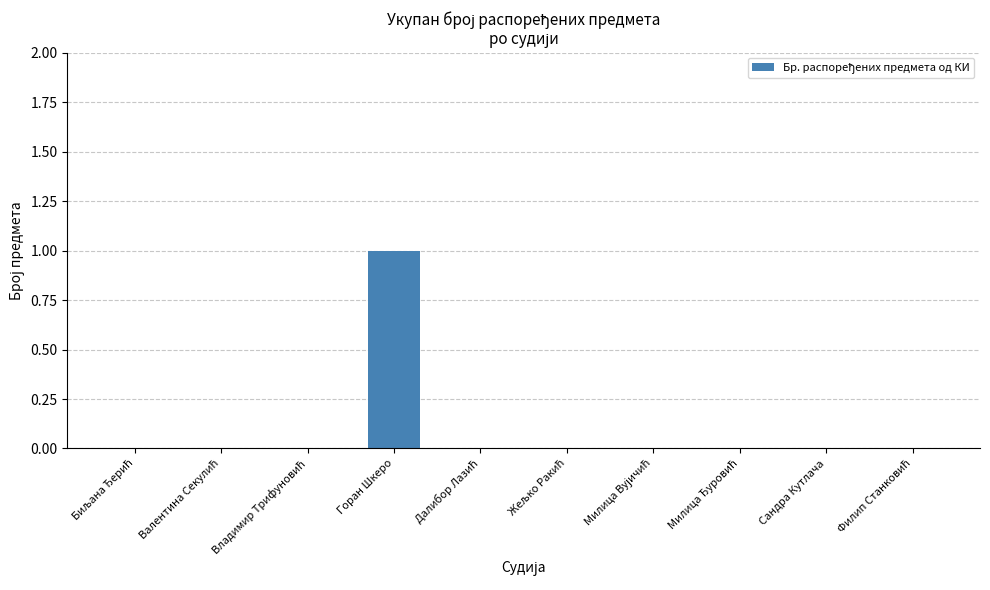

True or false: the data shows -1 at Сандра Кутлача.

False